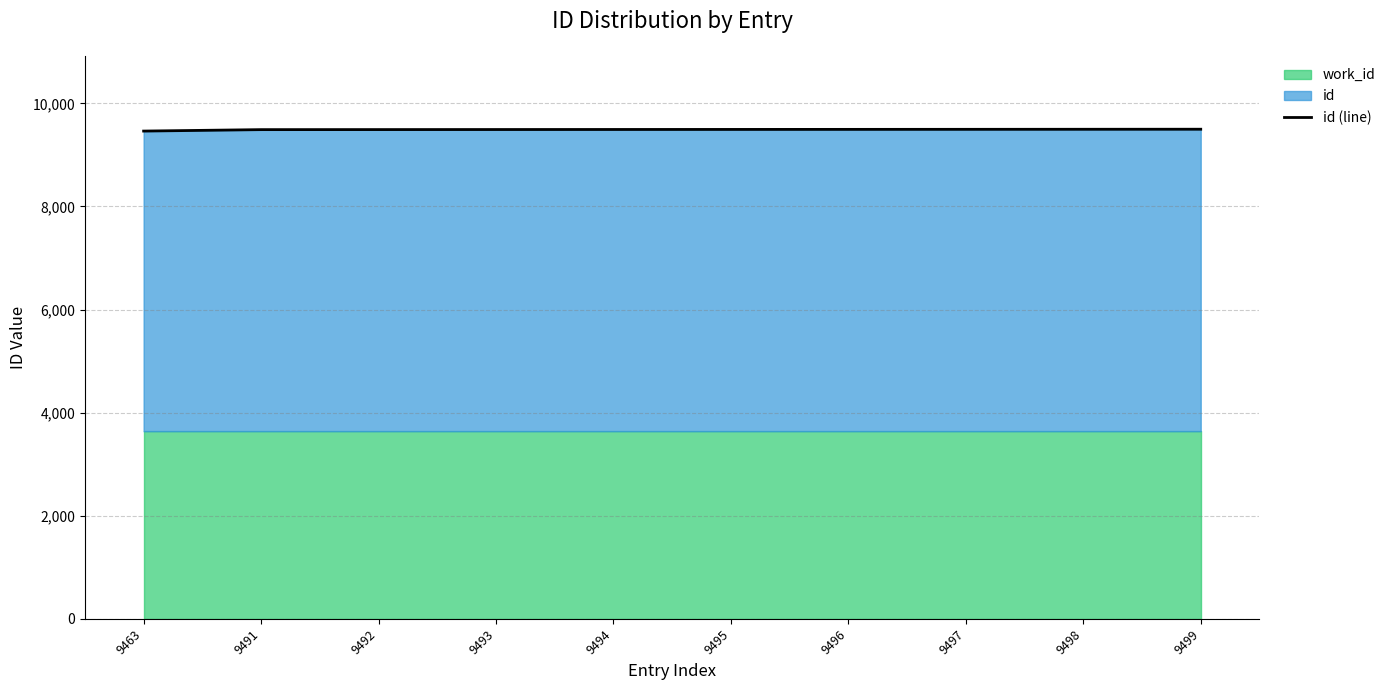

The id (line) series shows 2191 at 9493. True or false?

False